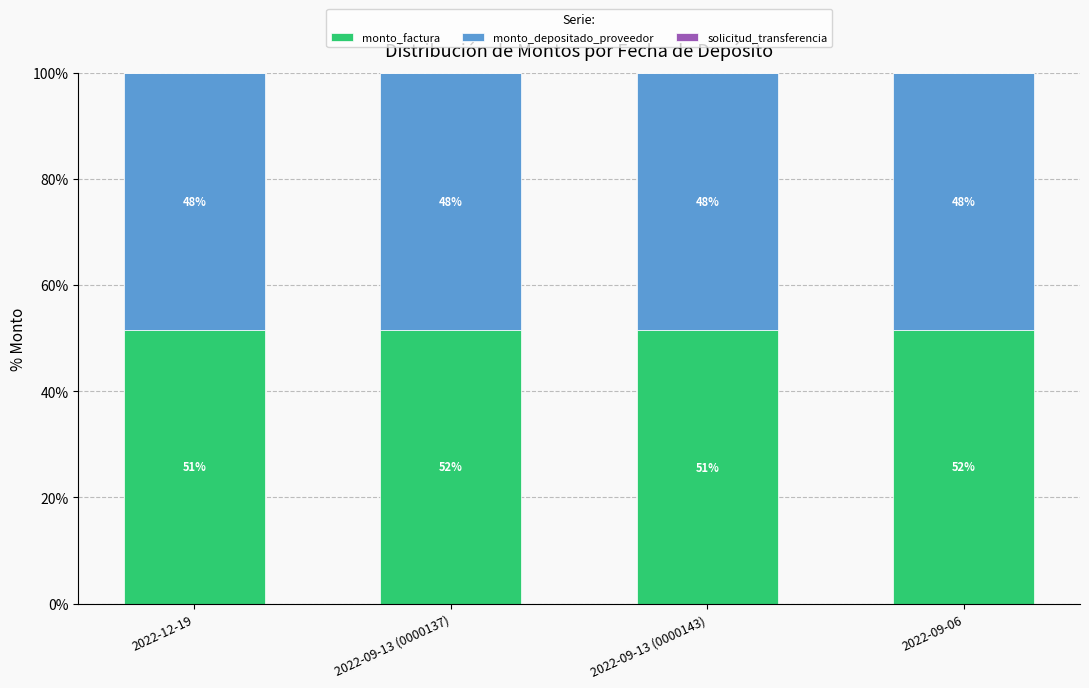

Are the bars horizontal?

No